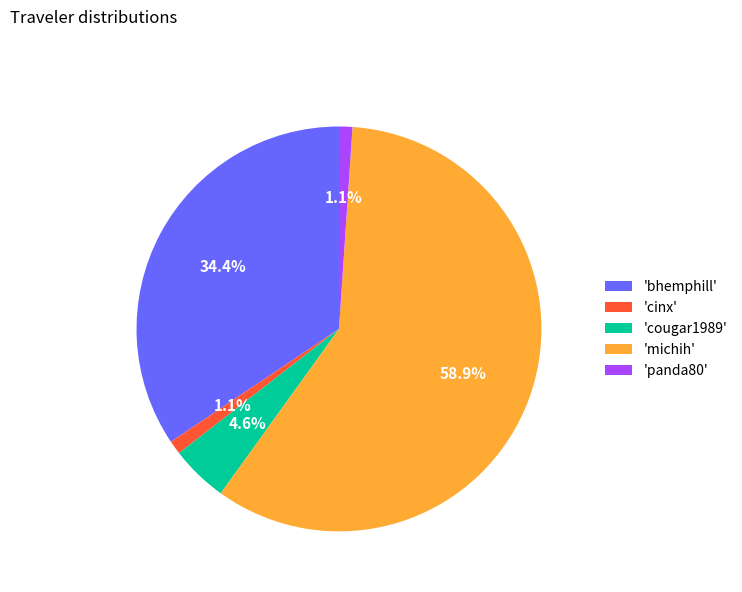

Which category has the biggest portion of the pie?

'michih'